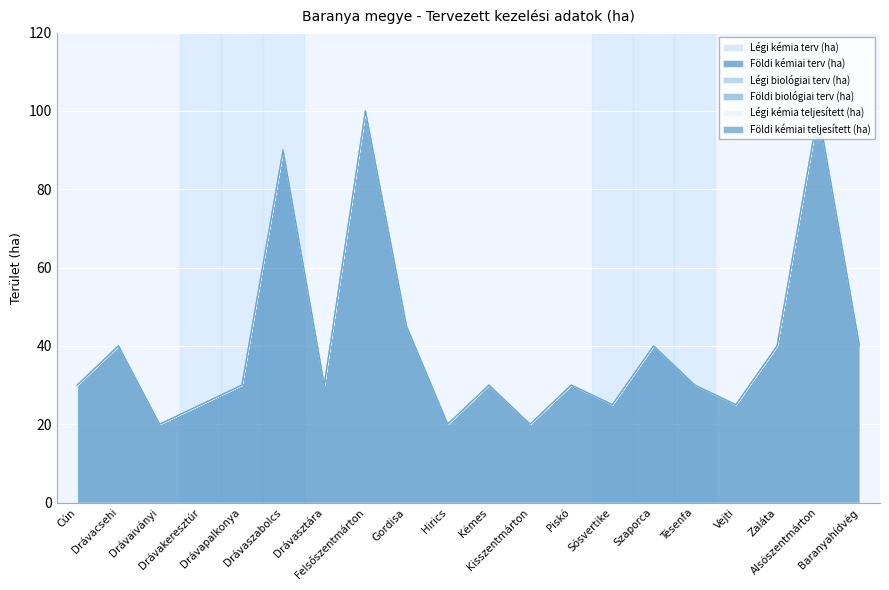

How many lines are shown in the chart?

6